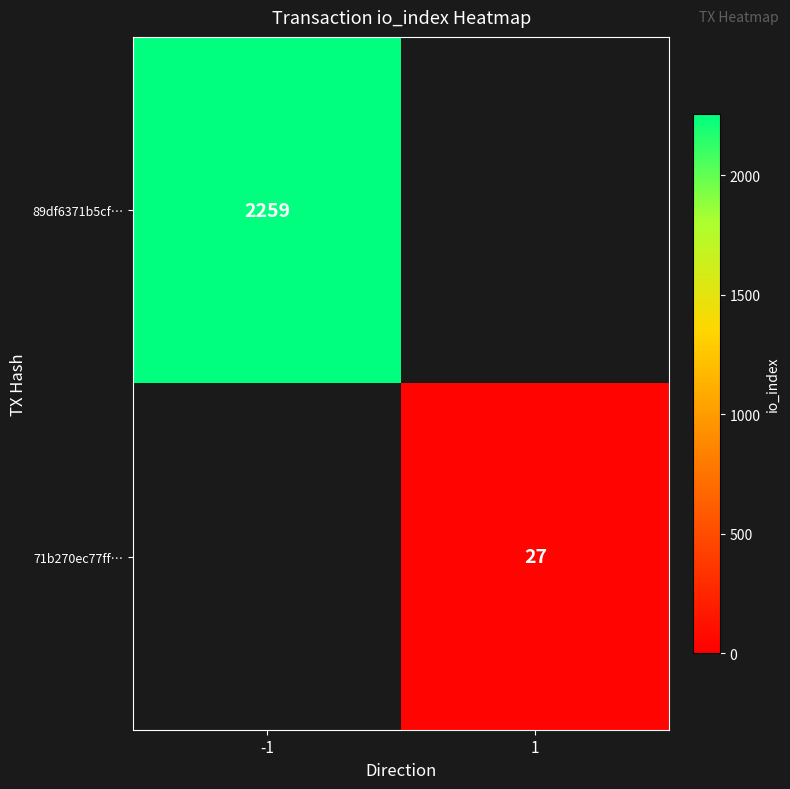

Is it true that 71b270ec77ff… equals 15 at 1?

False